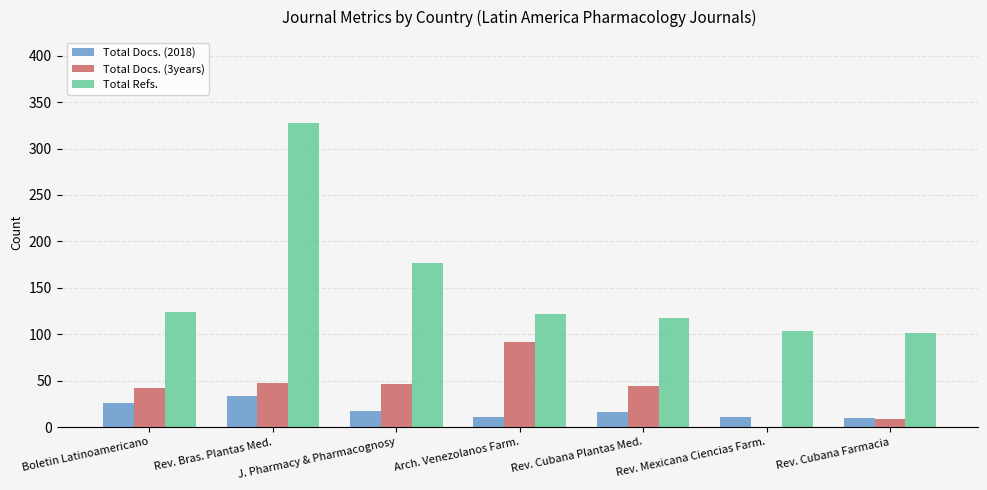

At which category is the sum across all series the highest?

Rev. Bras. Plantas Med.